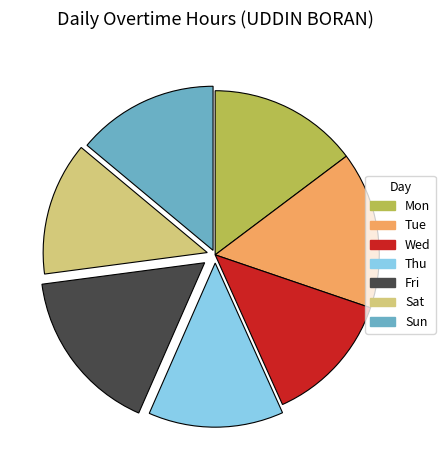

True or false: Sun accounts for 14% of the total.

True